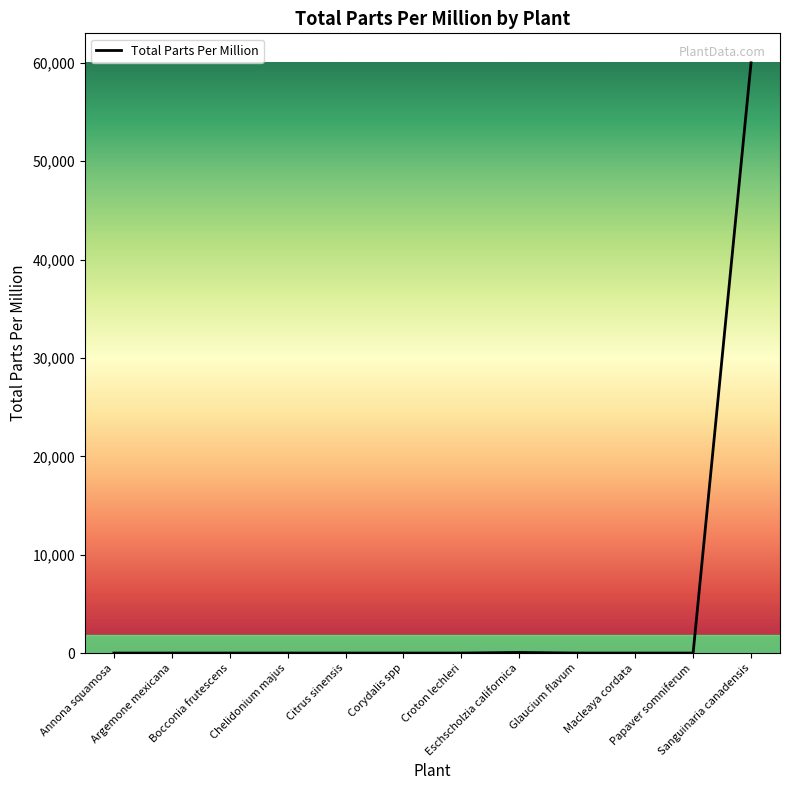

What is the sum of the values at Argemone mexicana and Sanguinaria canadensis?

60000